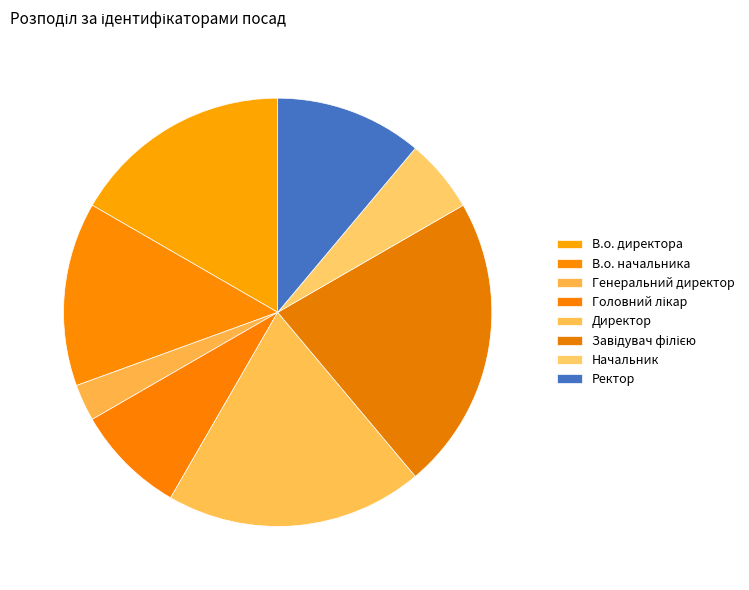

What portion of the pie excludes Директор?

80.6%